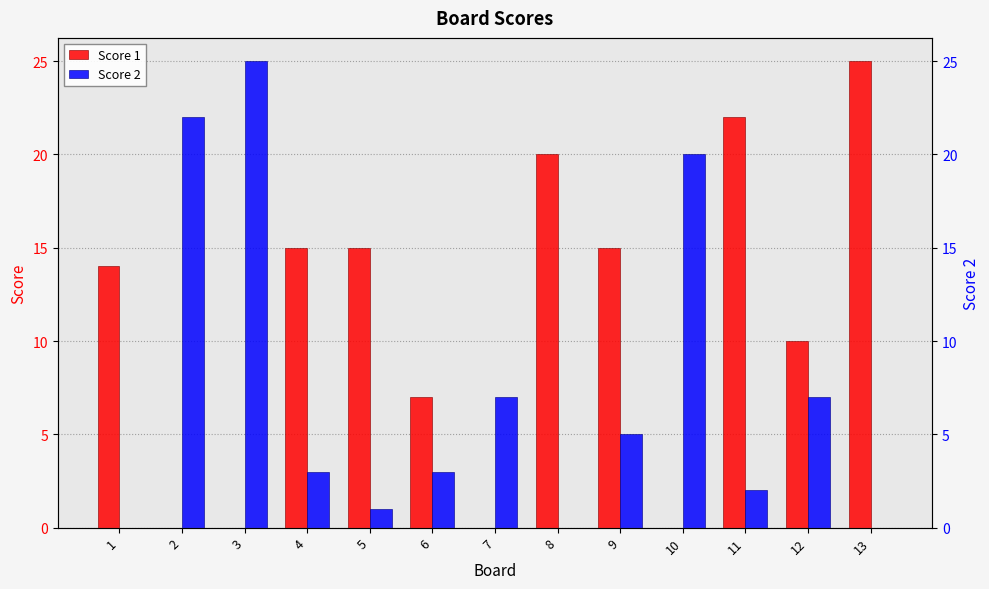

Where does the Score 2 series first go above 3?

2